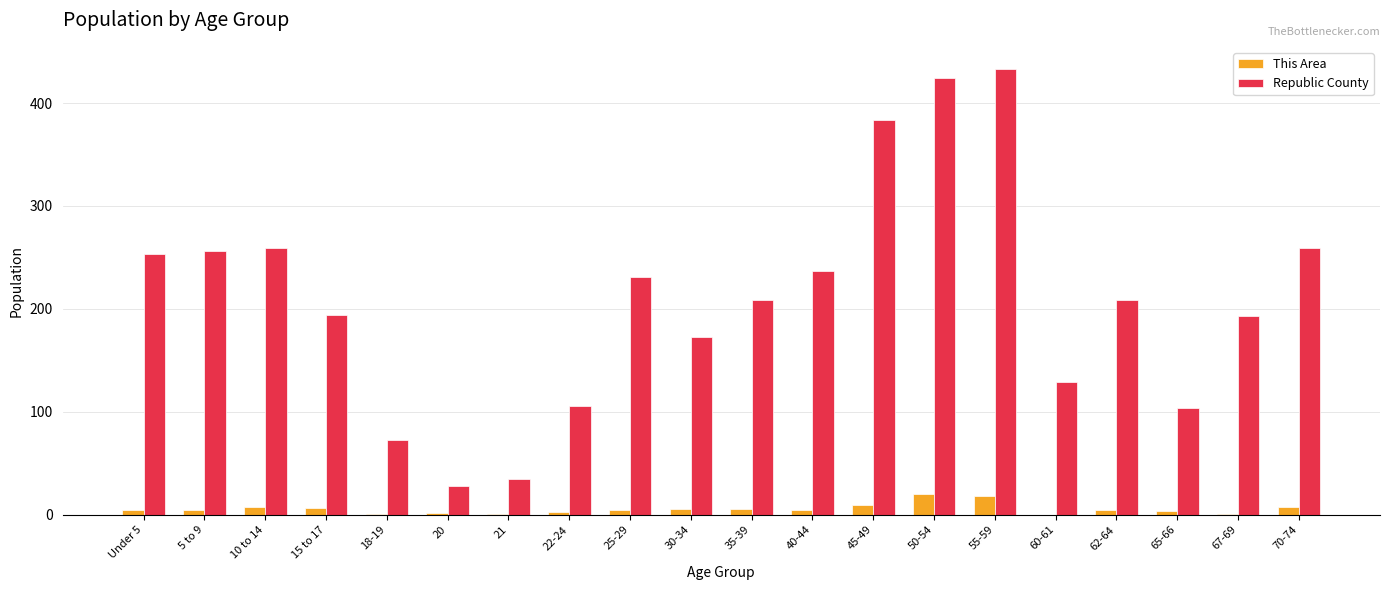

Read the Republic County value at 45-49, to the nearest 10.

380